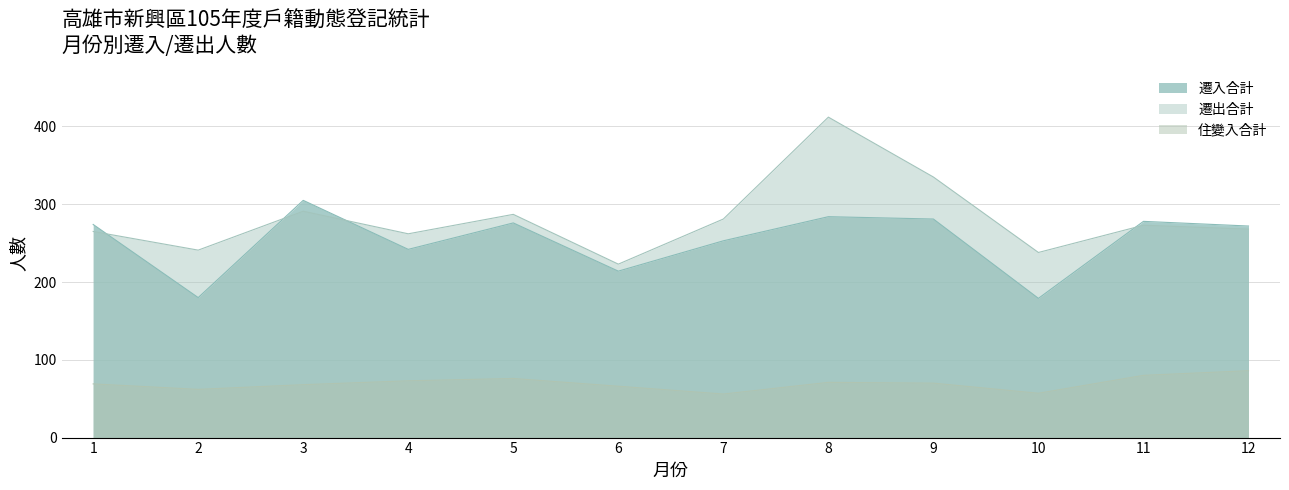

What is the difference between the maximum and minimum values in the 遷出合計 series?

189